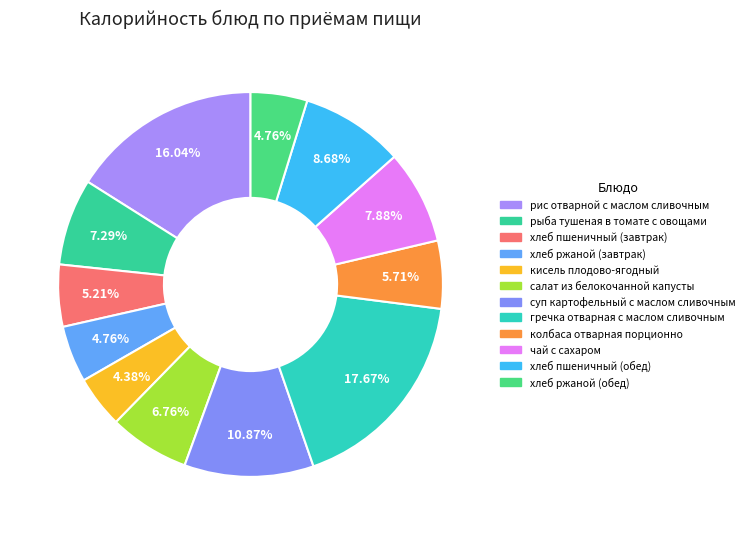

What is the smallest slice in the pie chart?

кисель плодово-ягодный